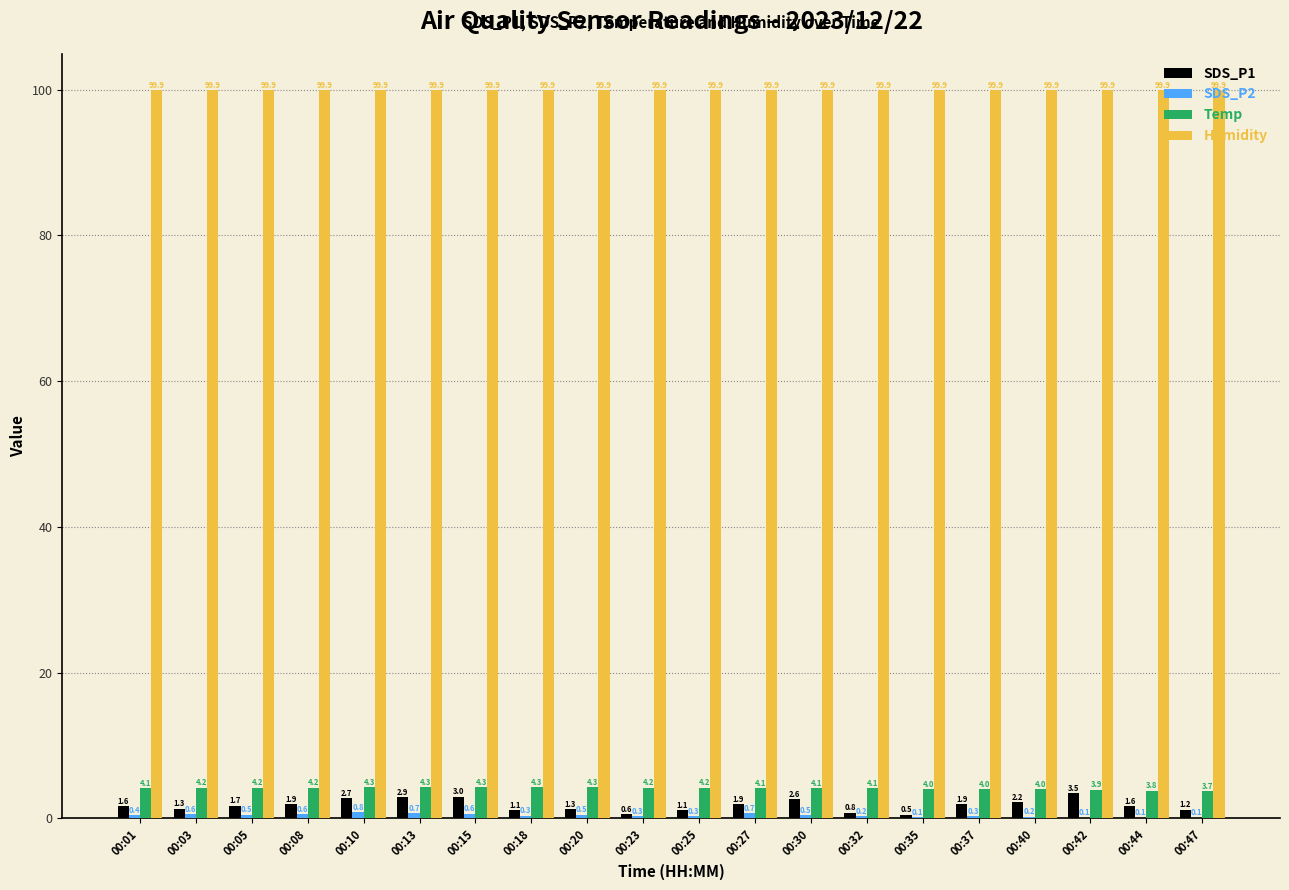

What is the maximum value for SDS_P1?

3.5